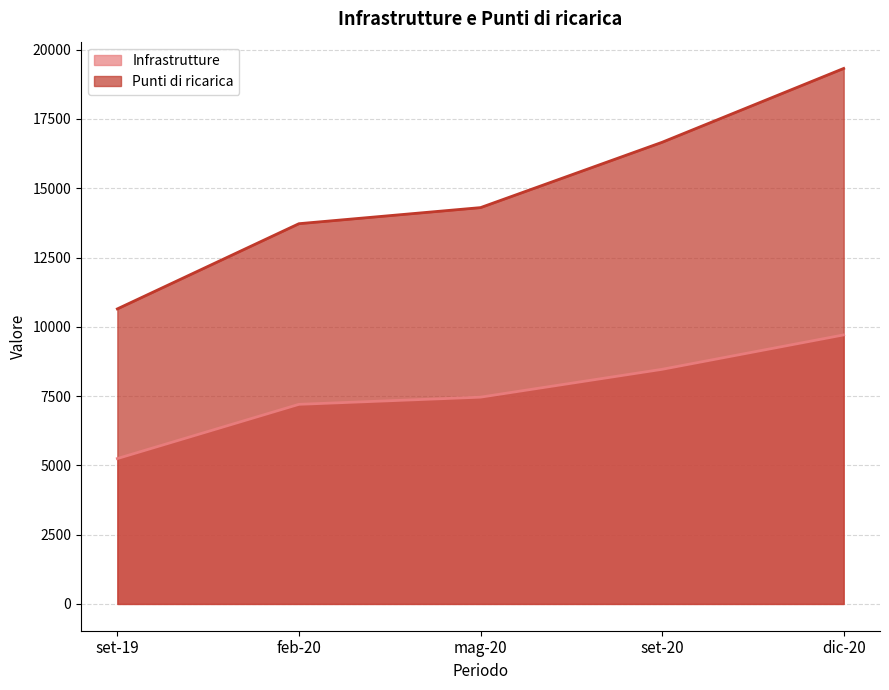

Where does the Punti di ricarica series first go above 14301?

mag-20